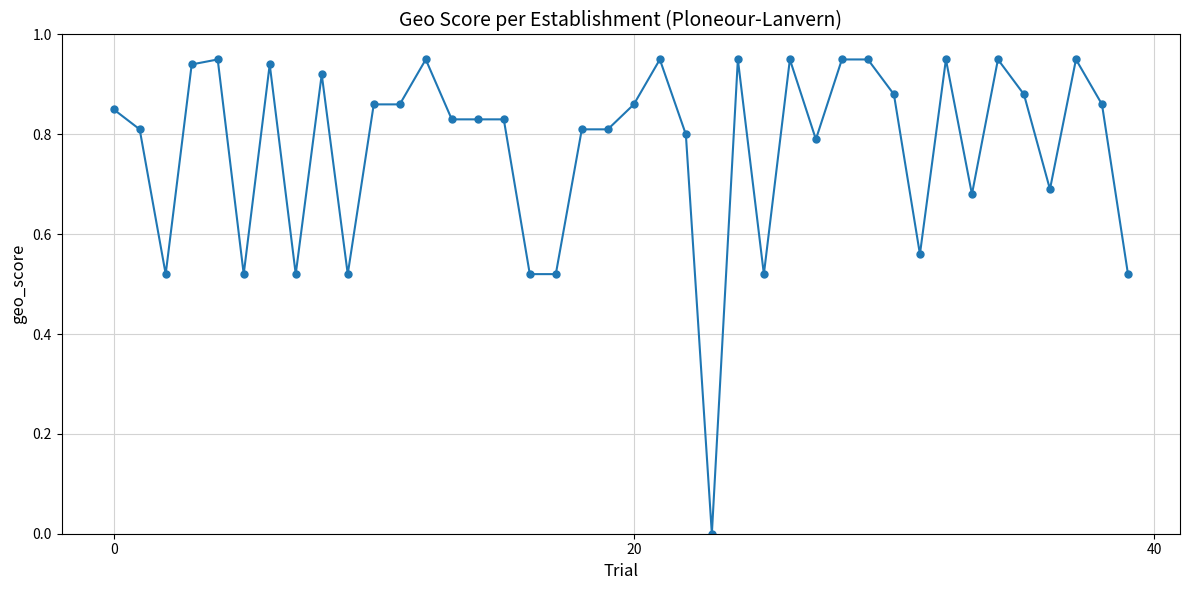

True or false: there are more than 2 points higher than both neighbors.

True